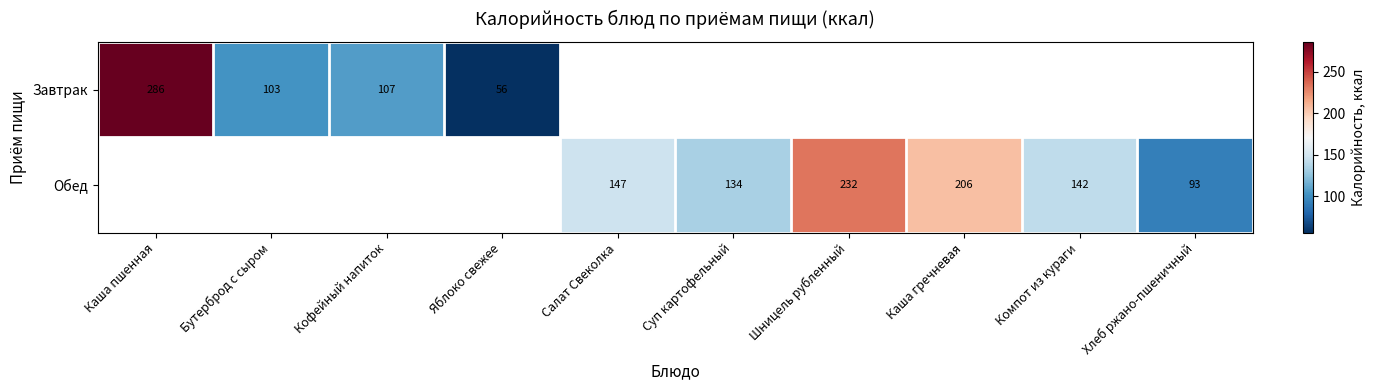

True or false: Обед has a value of 56 at Хлеб ржано-пшеничный.

False